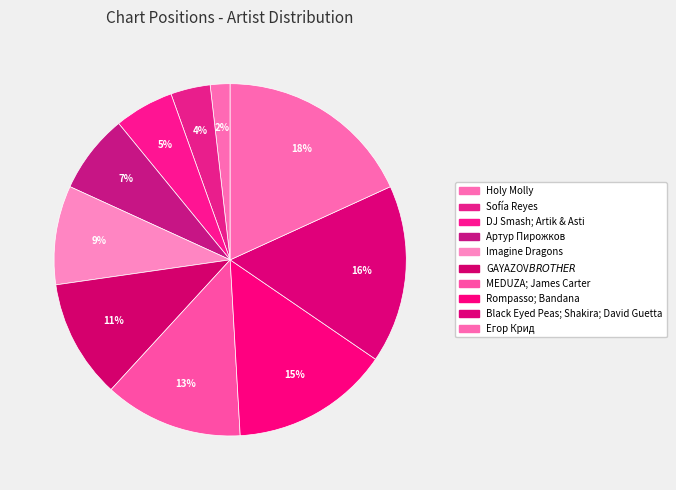

Is Sofía Reyes the majority of the pie?

No